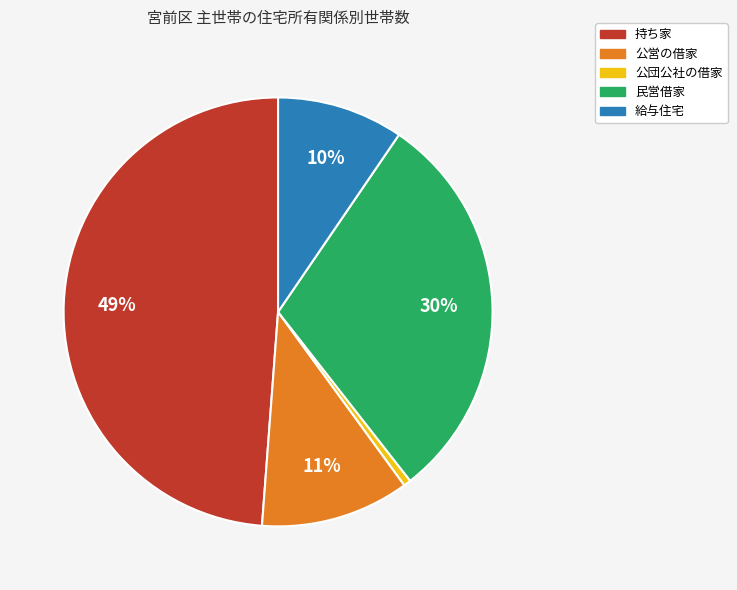

Which slice is the largest?

持ち家